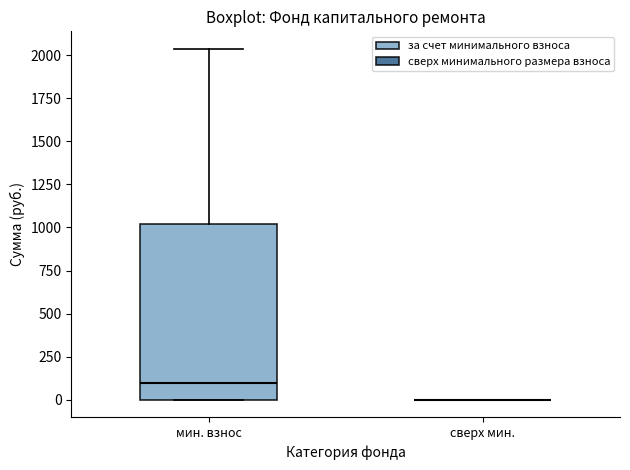

Reading left to right, read every box against the y-axis: the position of its median line, the range the box covers, and the ends of its whiskers. The values are not printed on the chart, so give them approximately, as read against the axis.

мин. взнос: median 100, box 0 to 1000, whiskers 0 to 2050
сверх мин.: box collapsed to a line at 0, whiskers 0 to 0